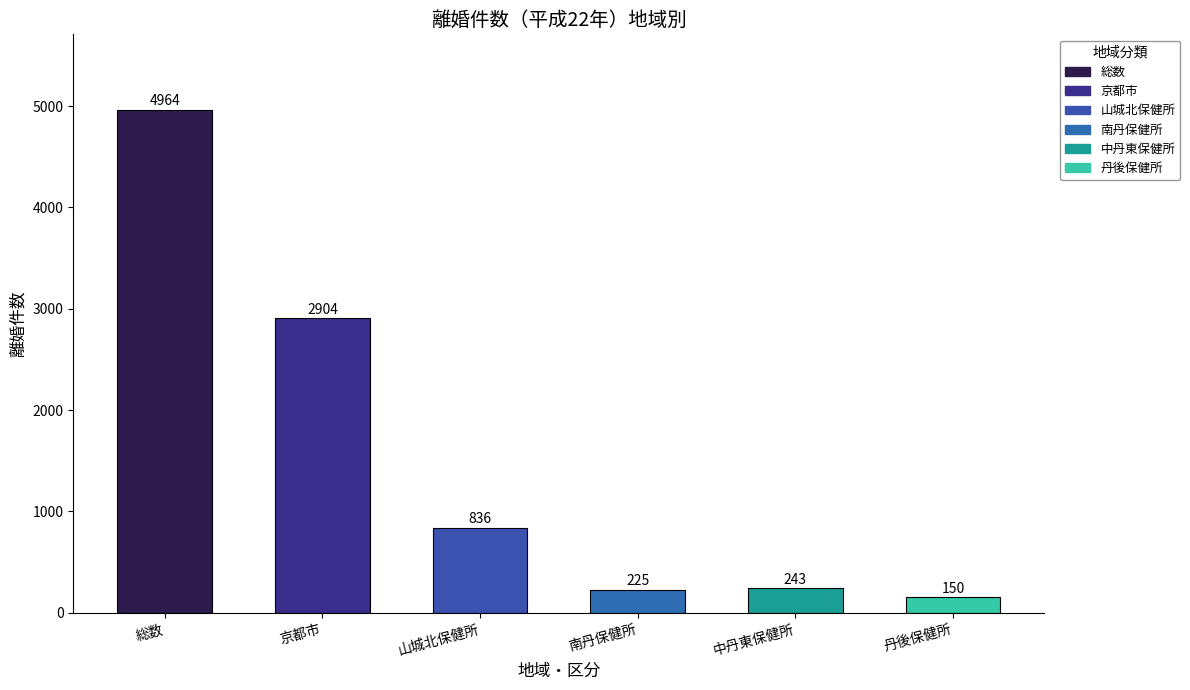

What is the greatest value displayed?

4964